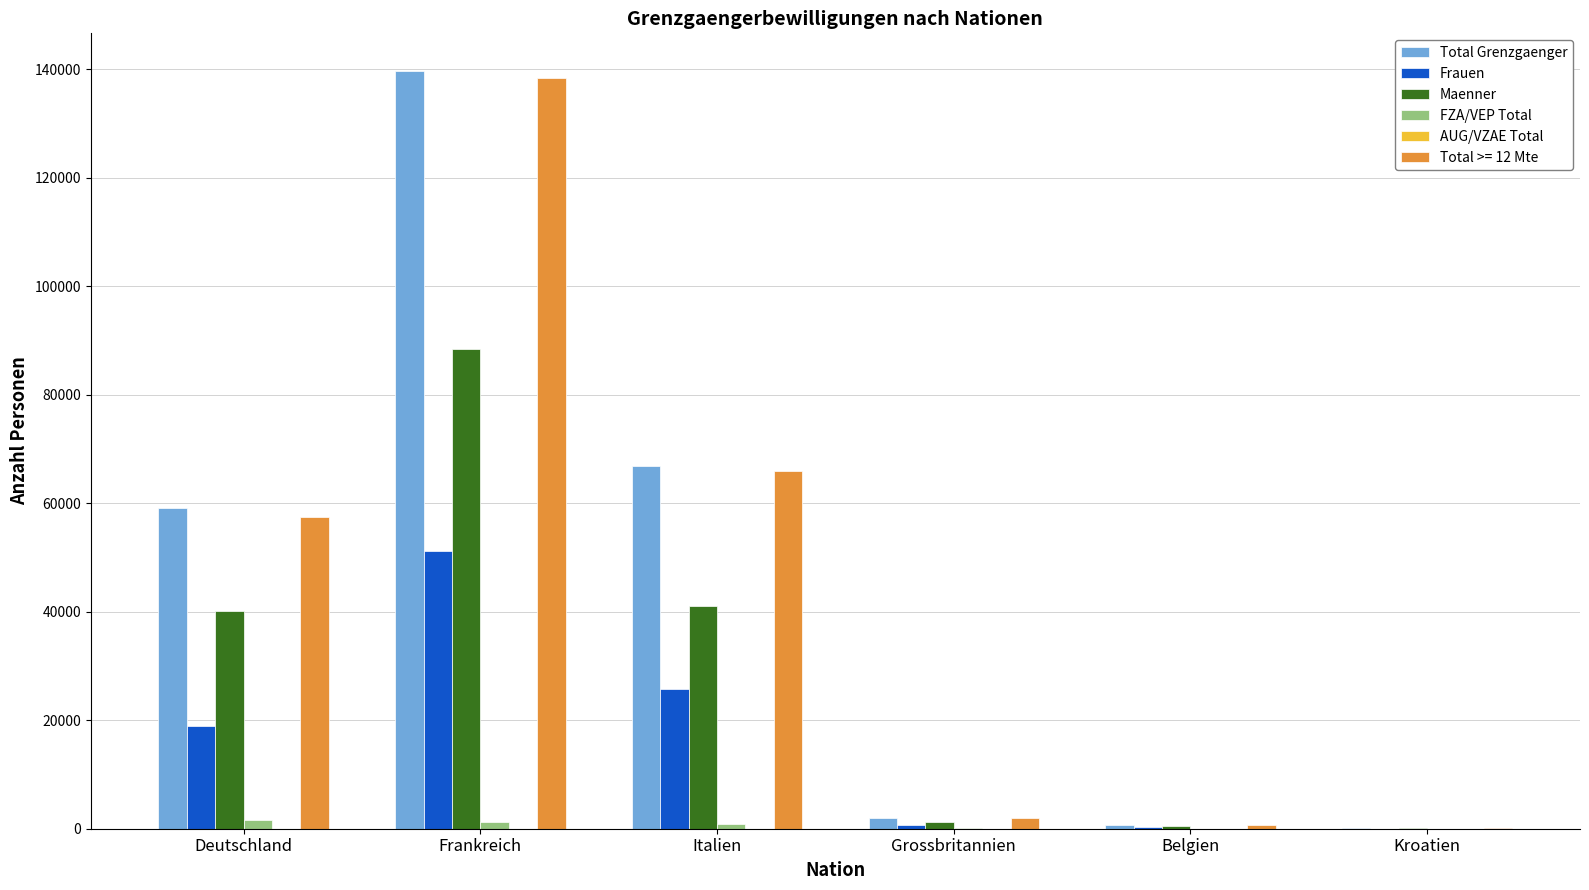

The Total Grenzgaenger series shows 59078 at Deutschland. True or false?

True